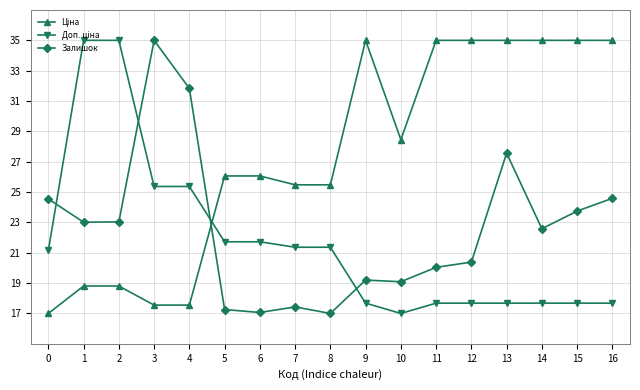

What is the smallest value displayed?

17.0